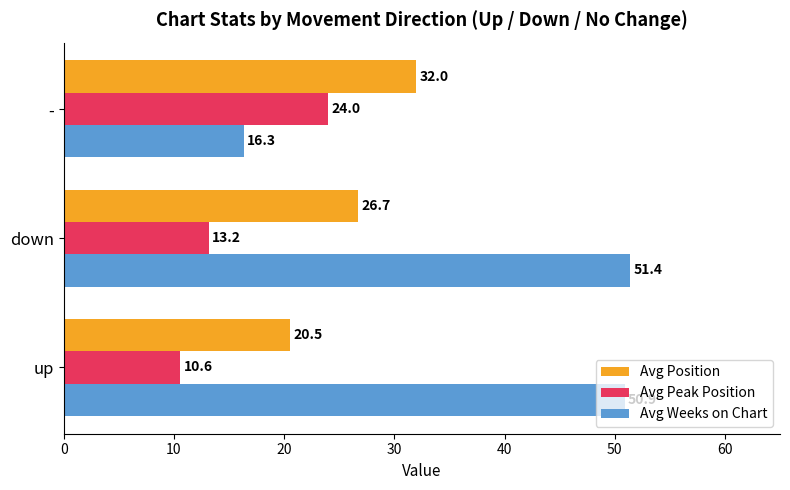

Read the Avg Position value at down.

26.7